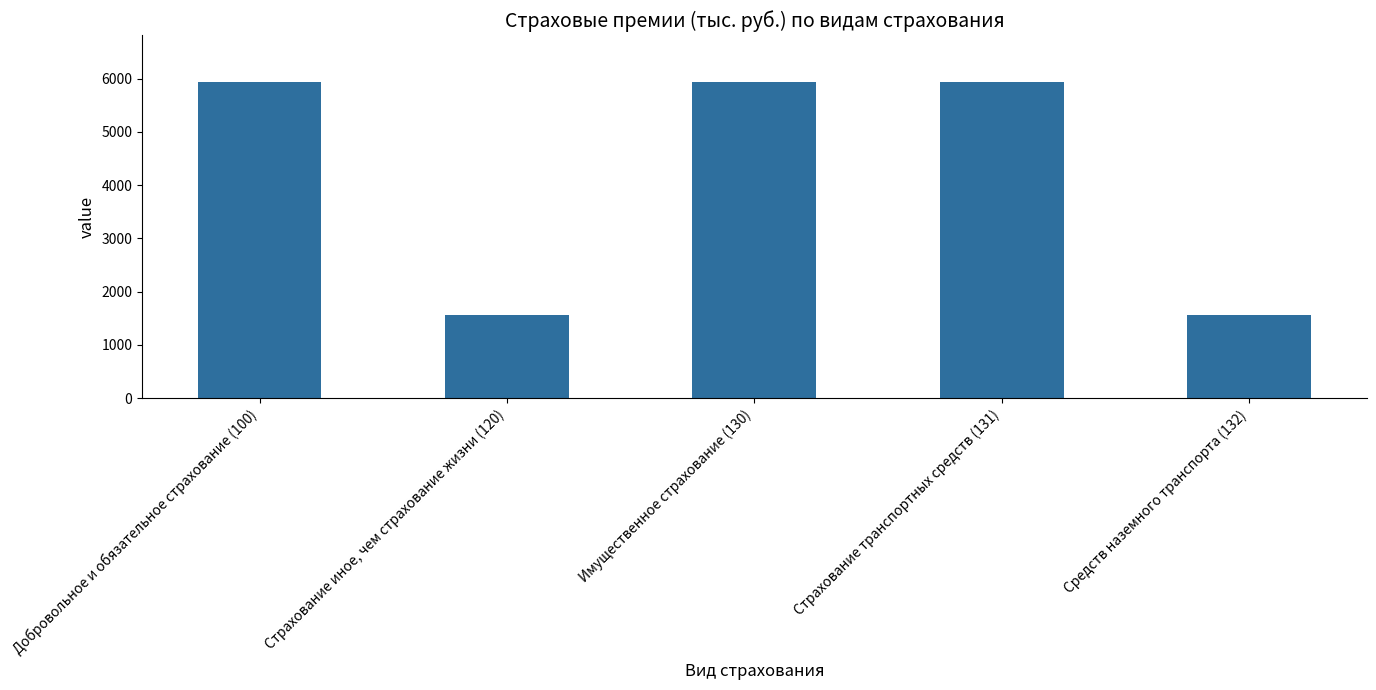

How many data points does each series have?

5